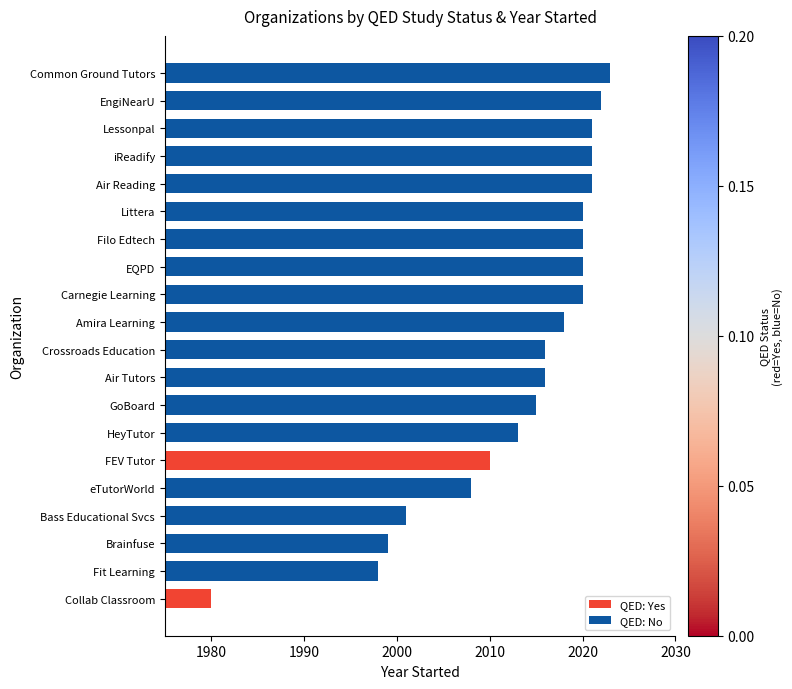

What is the greatest value displayed?

2023